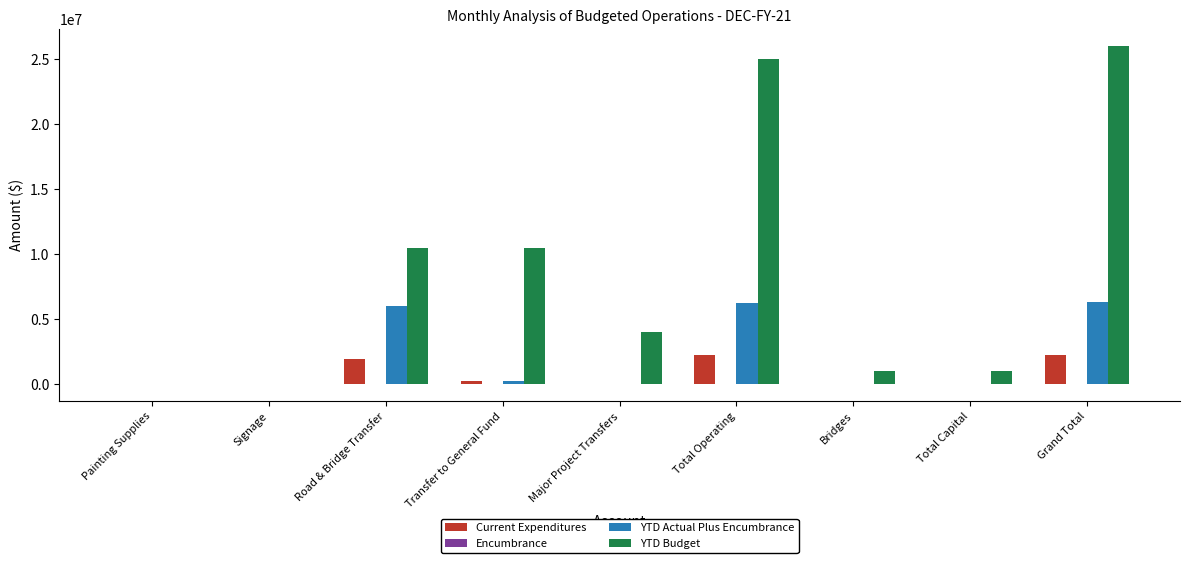

Between Major Project Transfers and Grand Total, which series saw the biggest shift?

YTD Budget